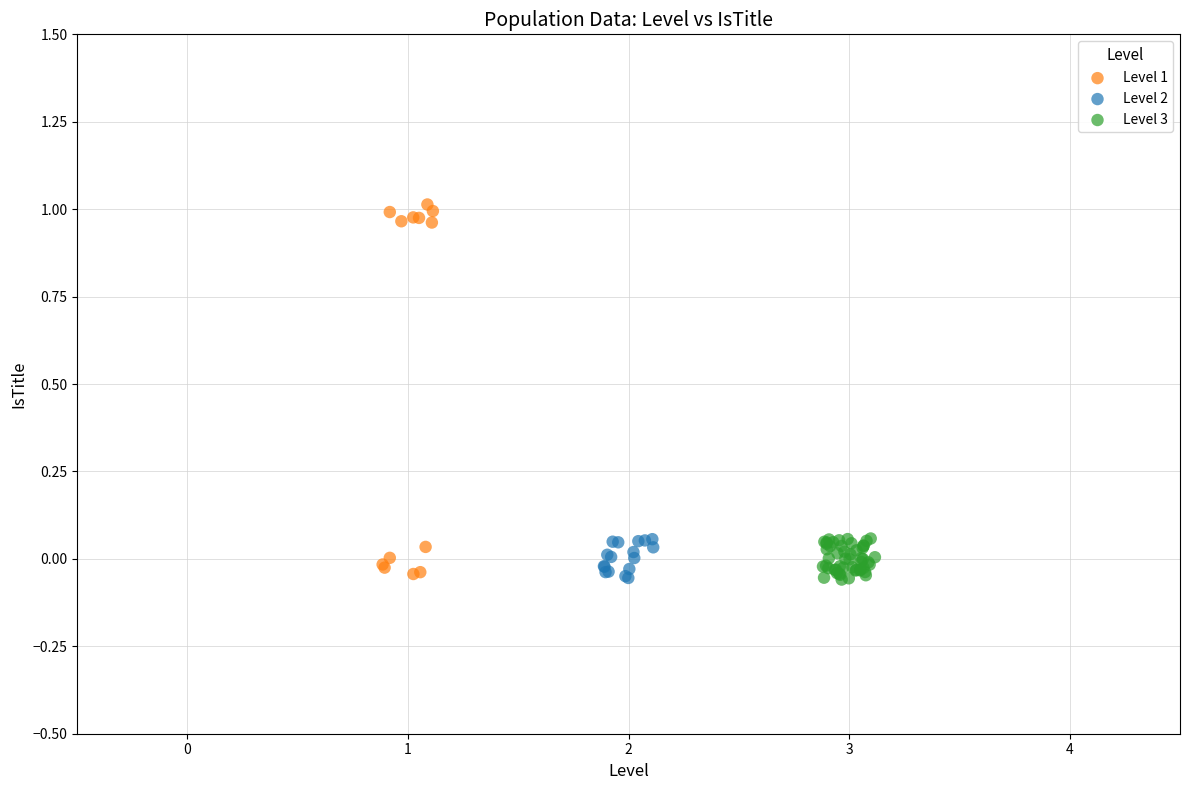

Which series contains the highest Y value?

Level 1